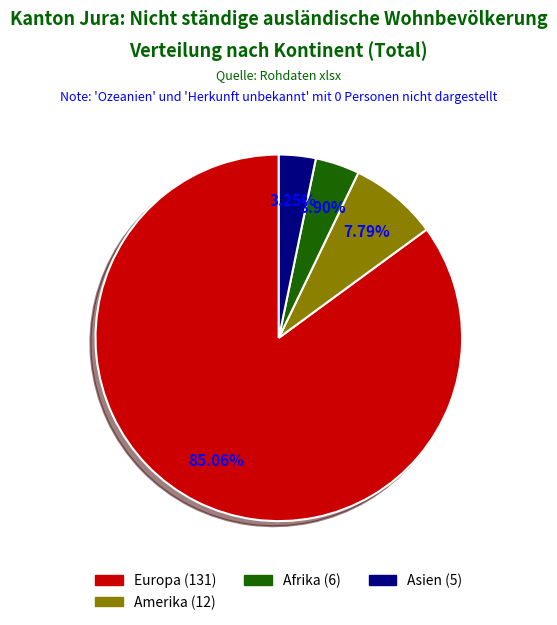

Does any single category account for the majority?

Yes